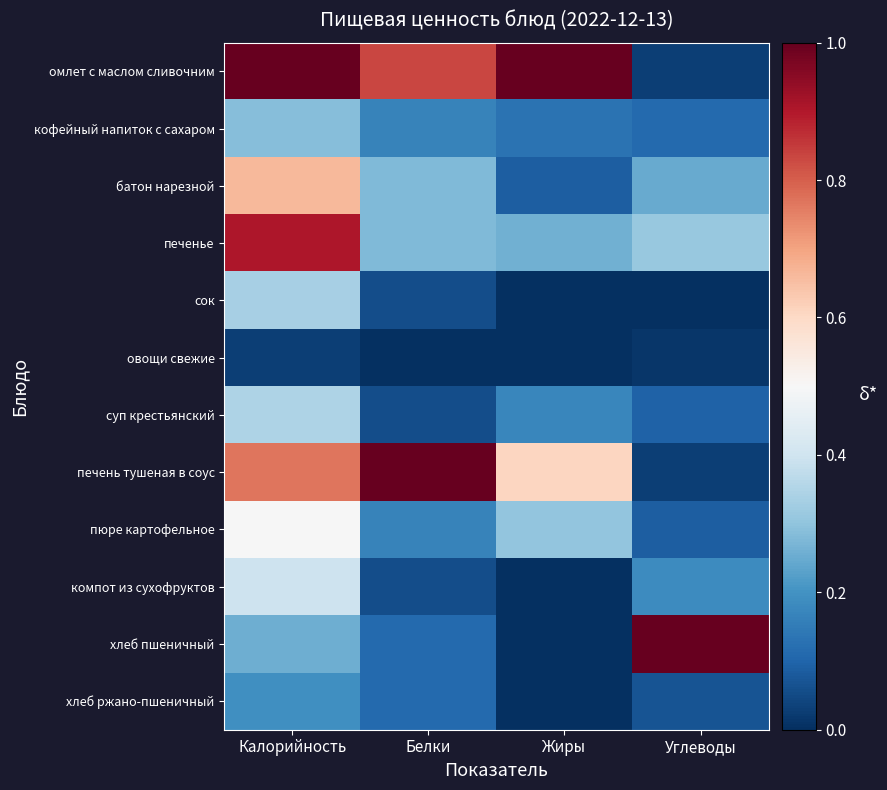

Which series has the largest total across all categories?

омлет с маслом сливочним